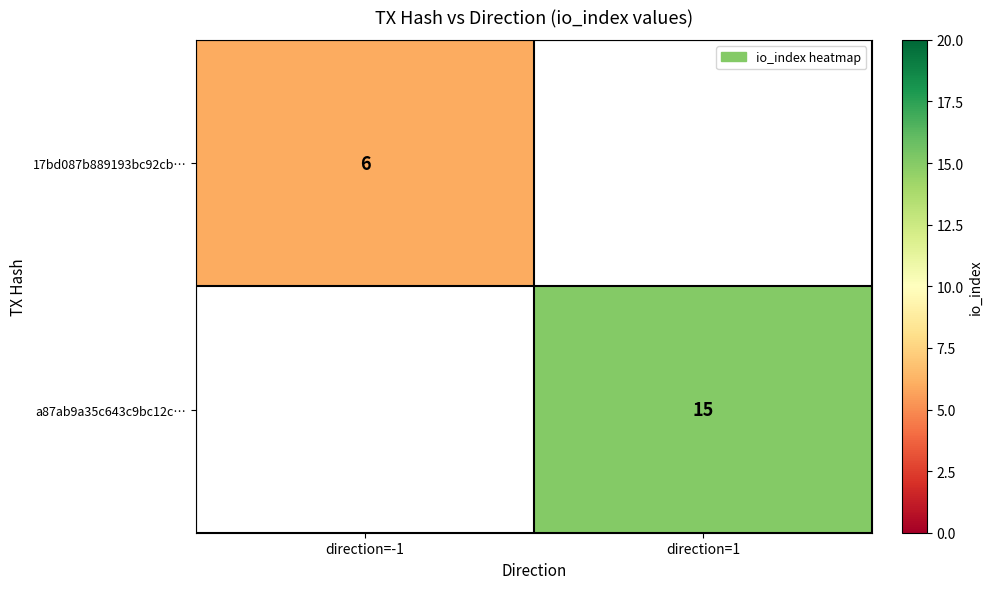

The a87ab9a35c643c9bc12c… series shows 15 at direction=1. True or false?

True